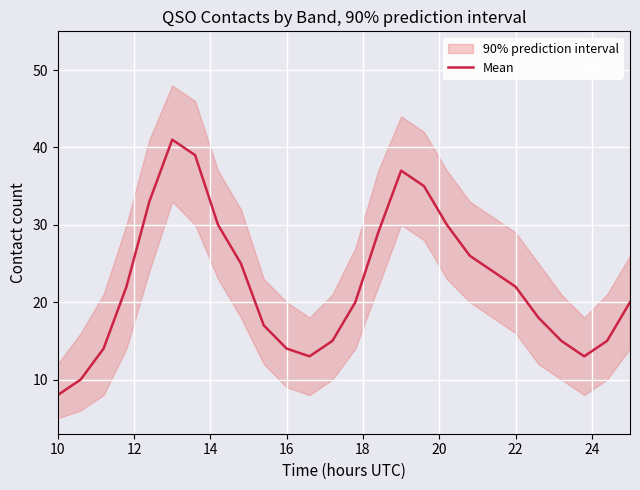

The value at 23 is 20. True or false?

False